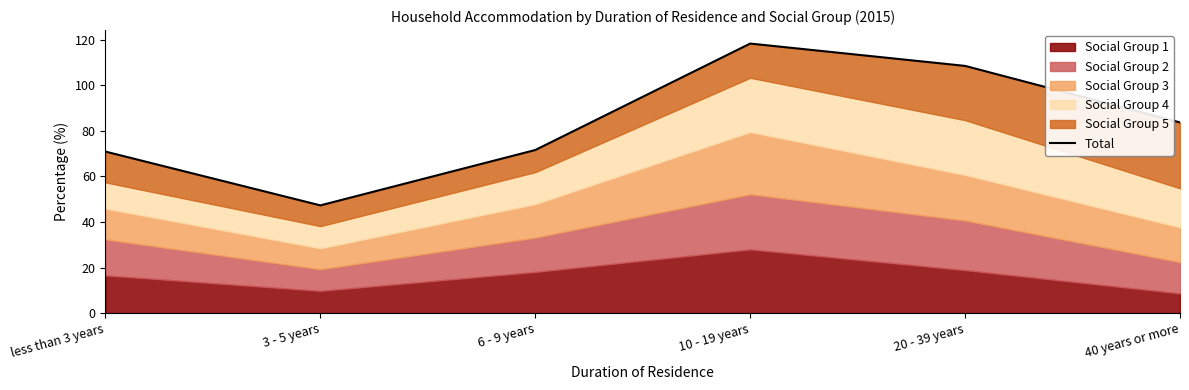

Reading right to left, extract all data points from this chart.

83.7	108.5	118.3	71.6	47.3	70.9